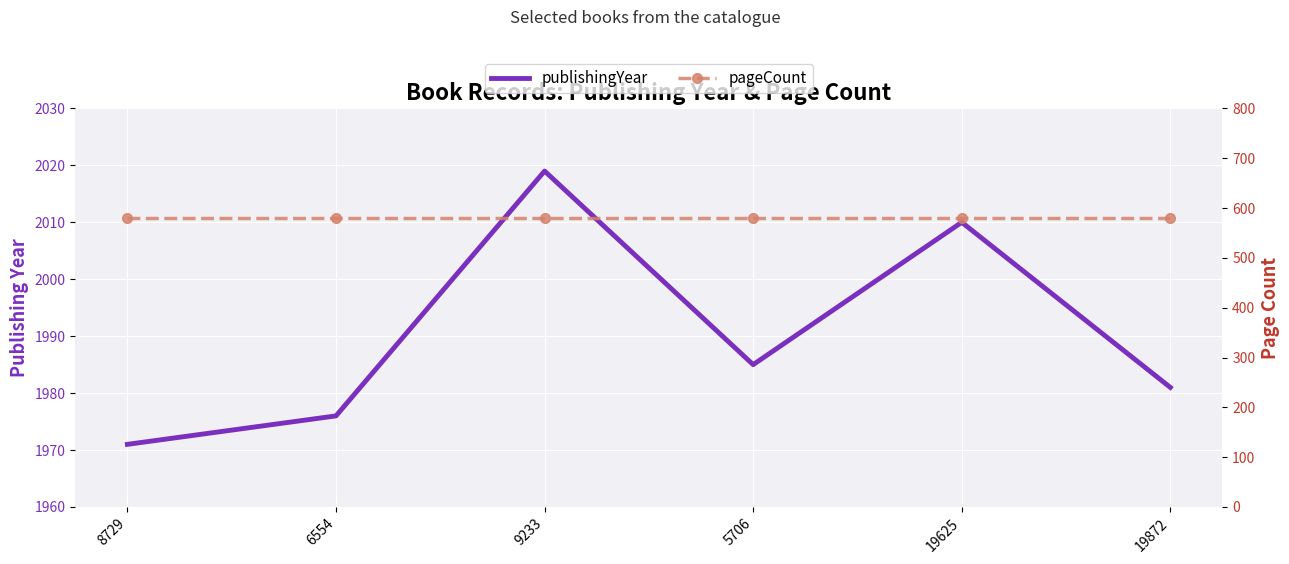

What is the difference between the highest and lowest values at 6554?

1396